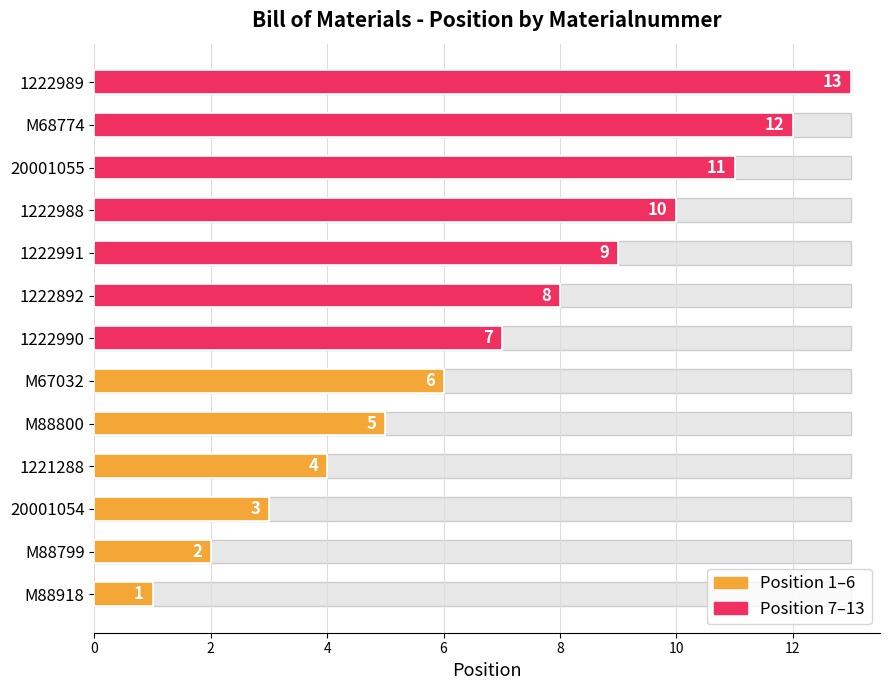

How many categories are shown in the chart?

13